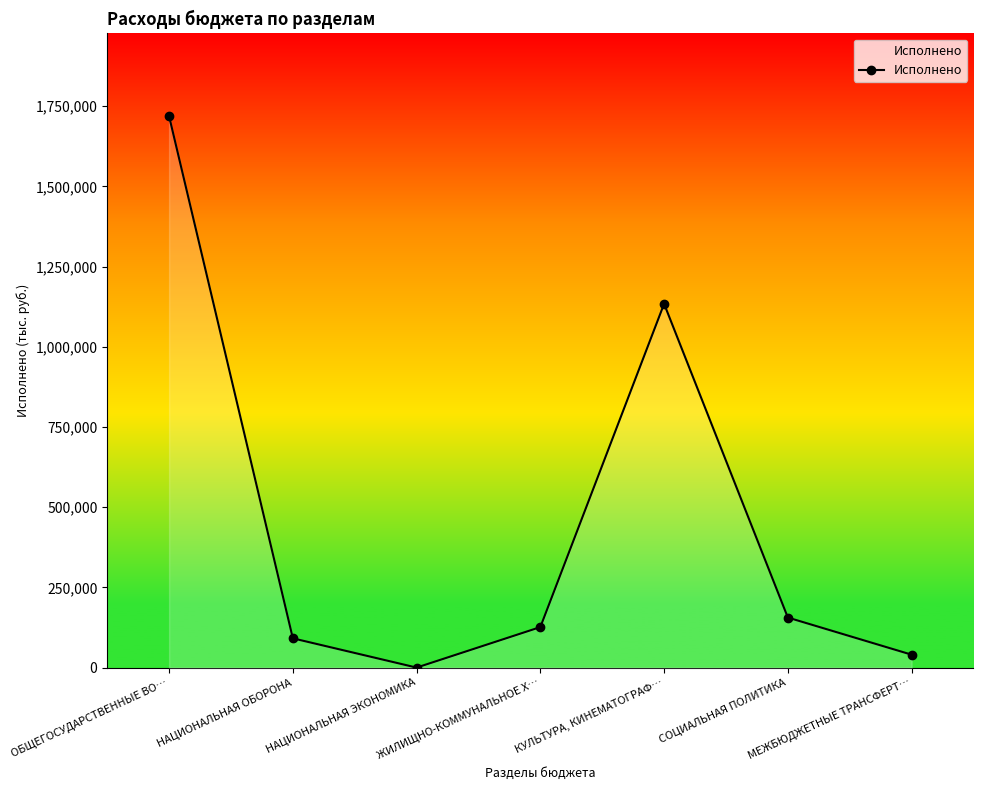

Rank the categories by value from lowest to highest.

НАЦИОНАЛЬНАЯ ЭКОНОМИКА, МЕЖБЮДЖЕТНЫЕ ТРАНСФЕРТ…, НАЦИОНАЛЬНАЯ ОБОРОНА, ЖИЛИЩНО-КОММУНАЛЬНОЕ Х…, СОЦИАЛЬНАЯ ПОЛИТИКА, КУЛЬТУРА, КИНЕМАТОГРАФ…, ОБЩЕГОСУДАРСТВЕННЫЕ ВО…